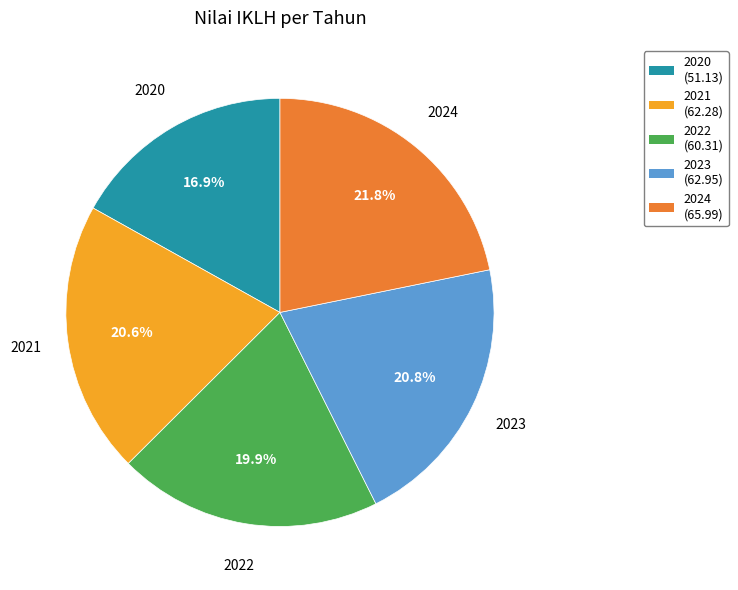

What percentage do 2020 and 2022 together represent?

36.8%